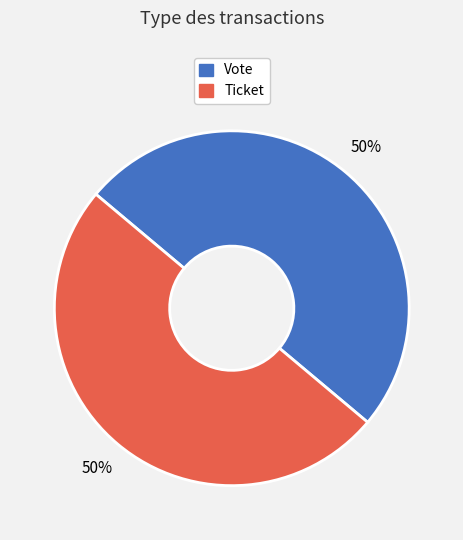

Combined, do Ticket and Vote account for over 50%?

Yes